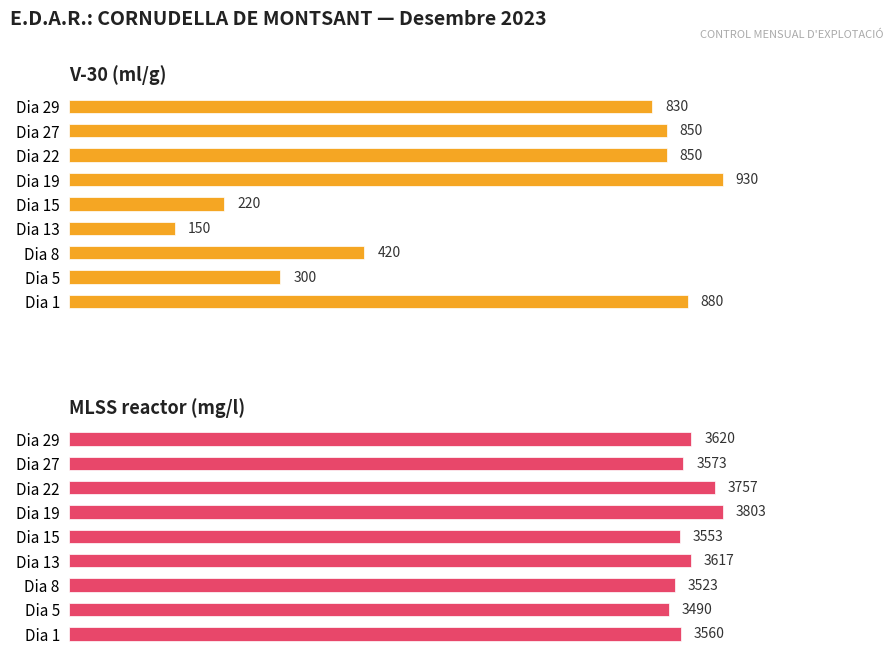

List the labels in order of MLSS reactor (mg/l) value, smallest first.

Dia 5, Dia 8, Dia 15, Dia 1, Dia 27, Dia 13, Dia 29, Dia 22, Dia 19